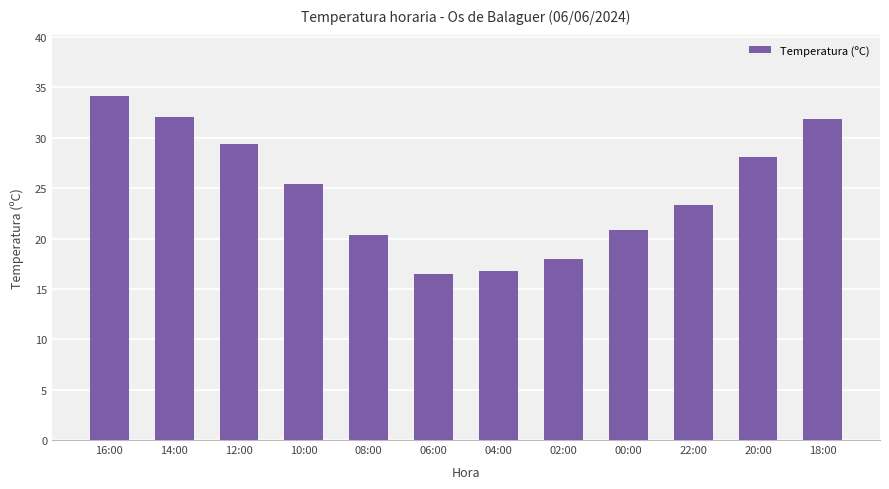

What is the change in value from 00:00 to 22:00?

+2.5